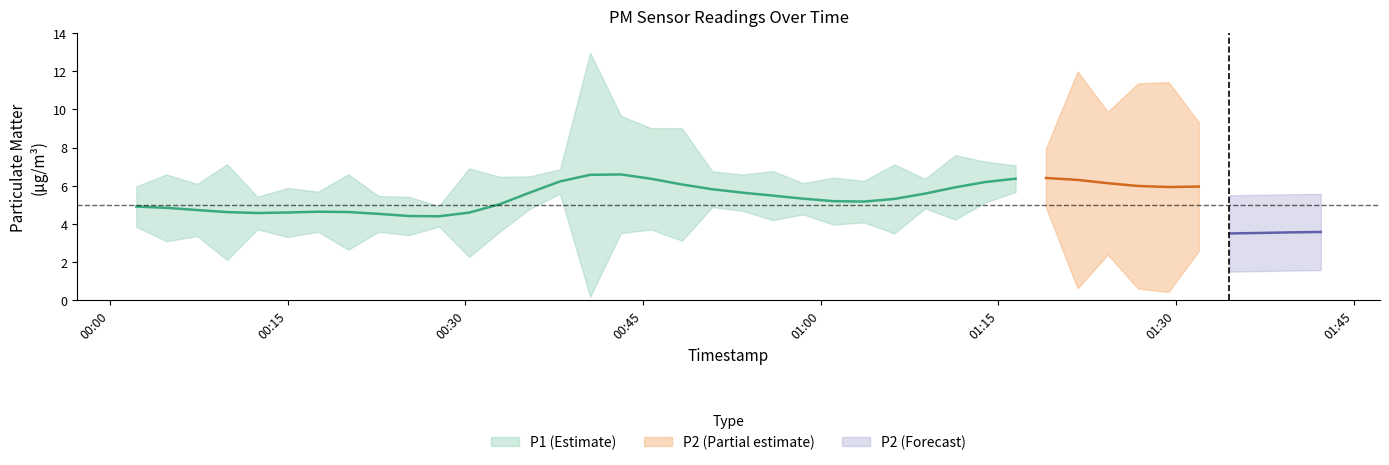

Which category has the highest value in the P2 series?

31